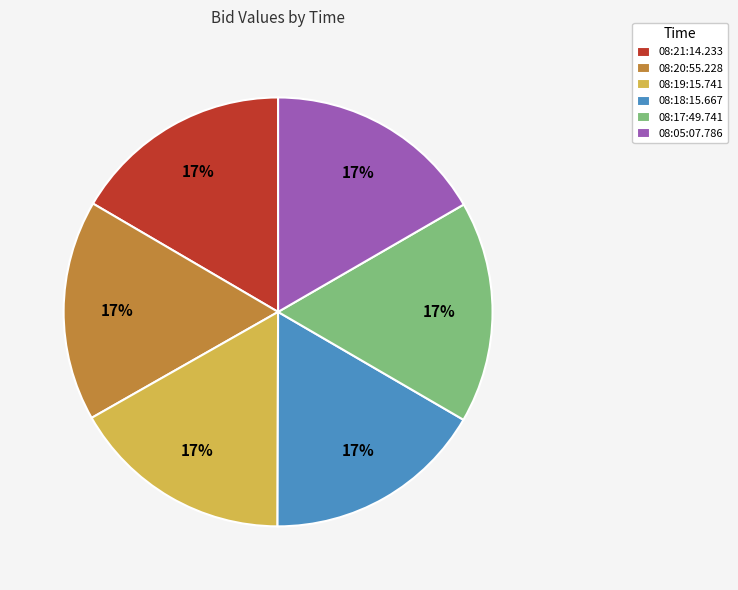

Does any single category account for the majority?

No